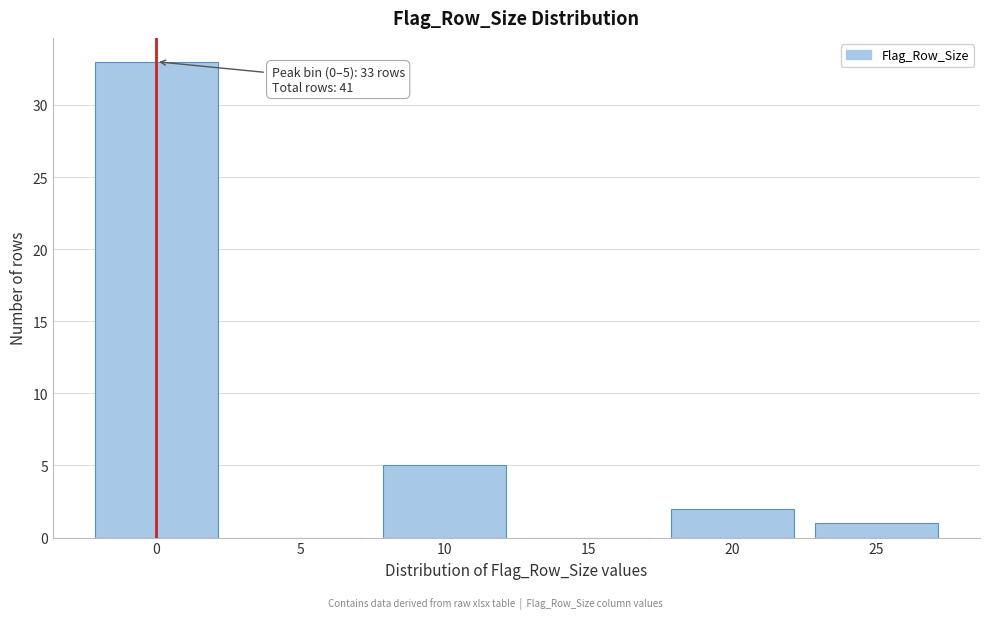

Reading left to right, extract all data points from this chart.

0=33	5=0	10=5	15=0	20=2	25=1